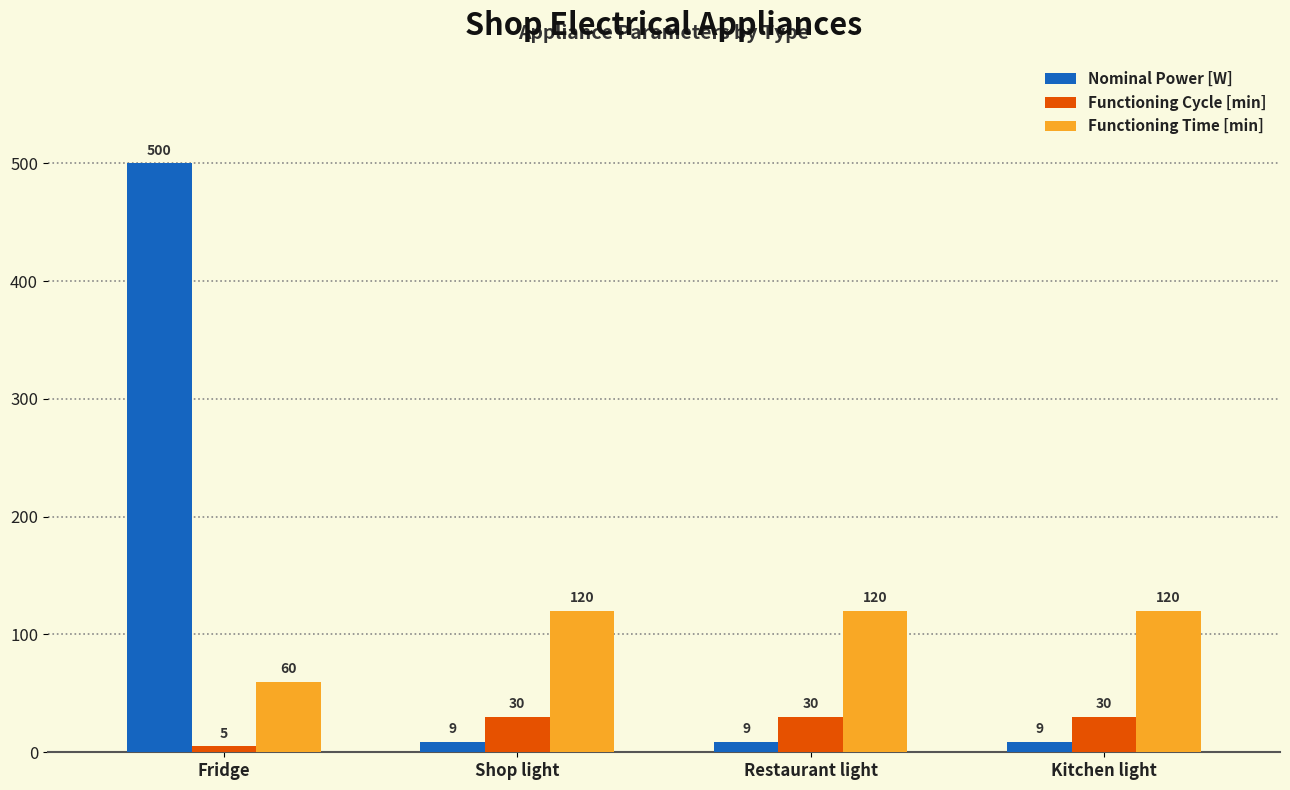

Is the value of Functioning Cycle [min] at Fridge greater than the value of Functioning Time [min] at Shop light?

No